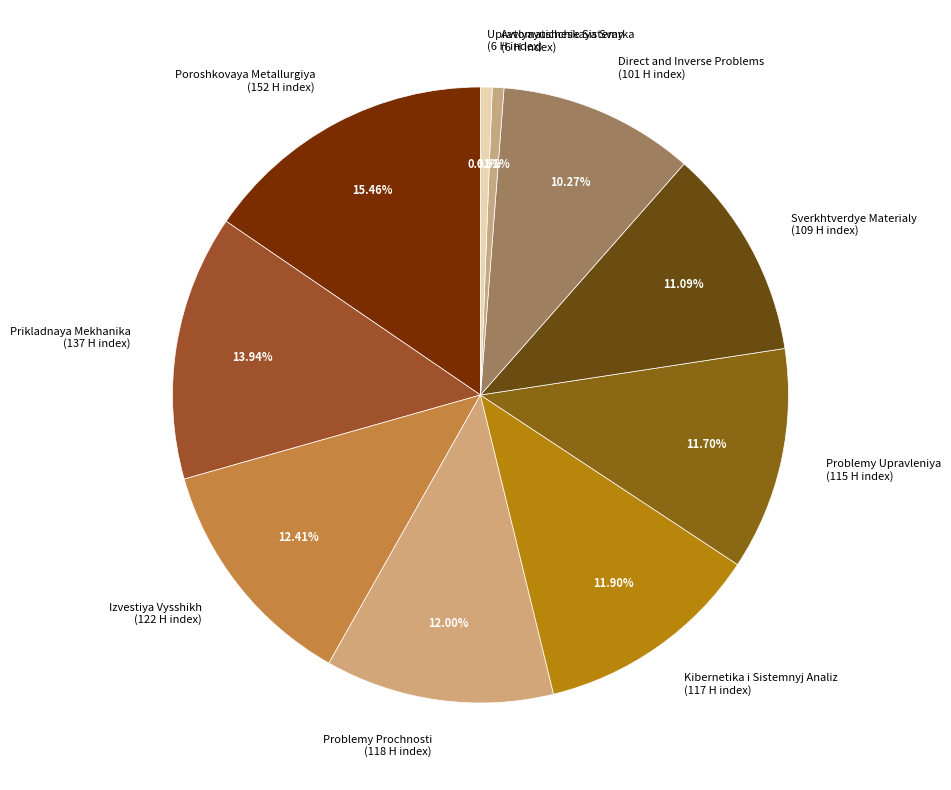

To the nearest percent, what is the average slice percentage?

10%